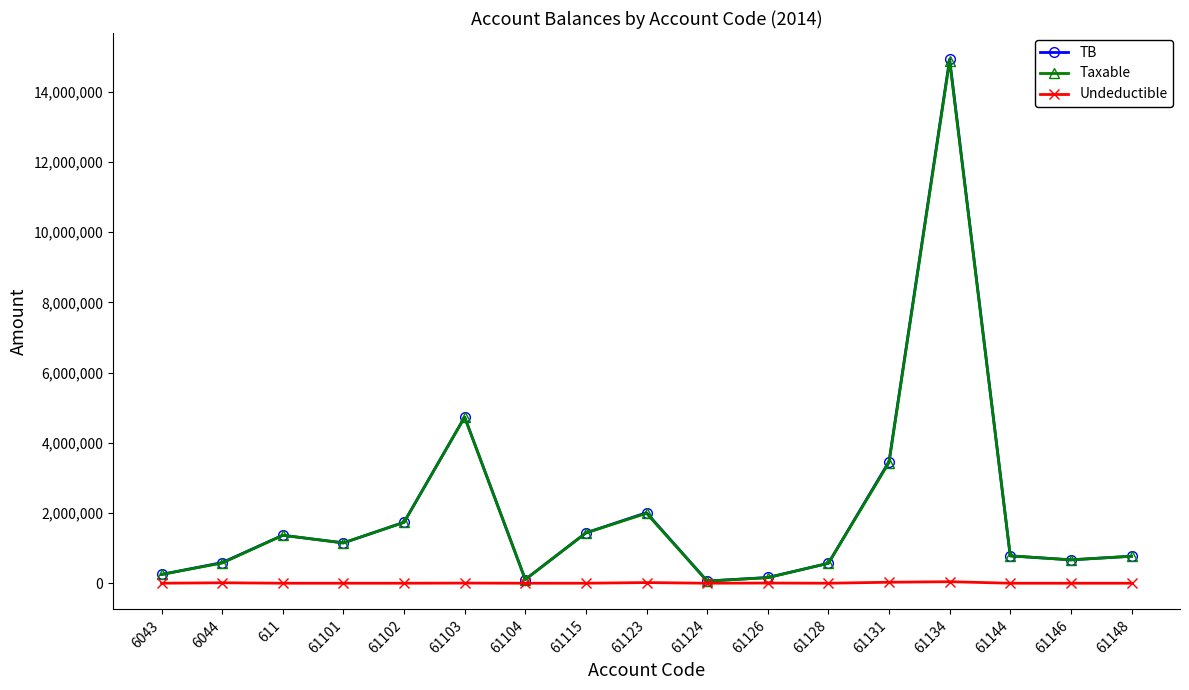

What is the difference between the second highest and minimum values in the TB series?

4673253.7